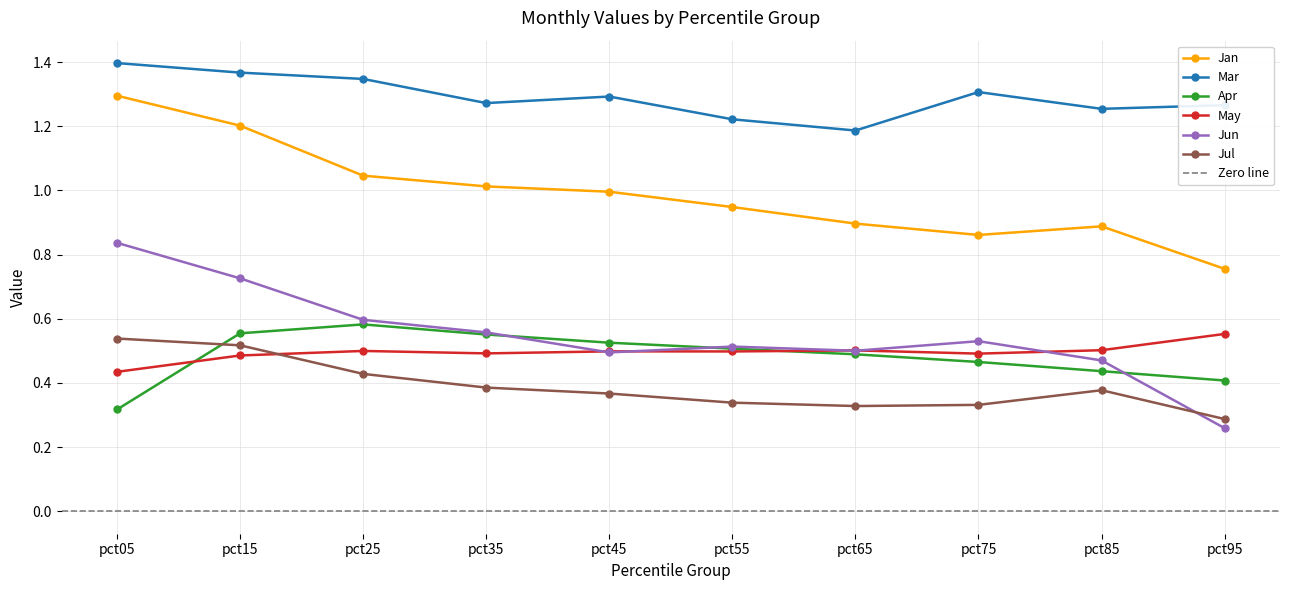

The value of Jun at pct95 is 0.3. True or false?

True